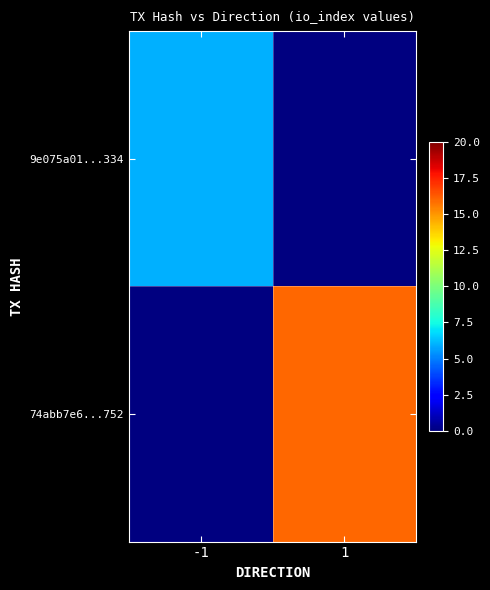

At which category does the chart reach its peak across all series?

1